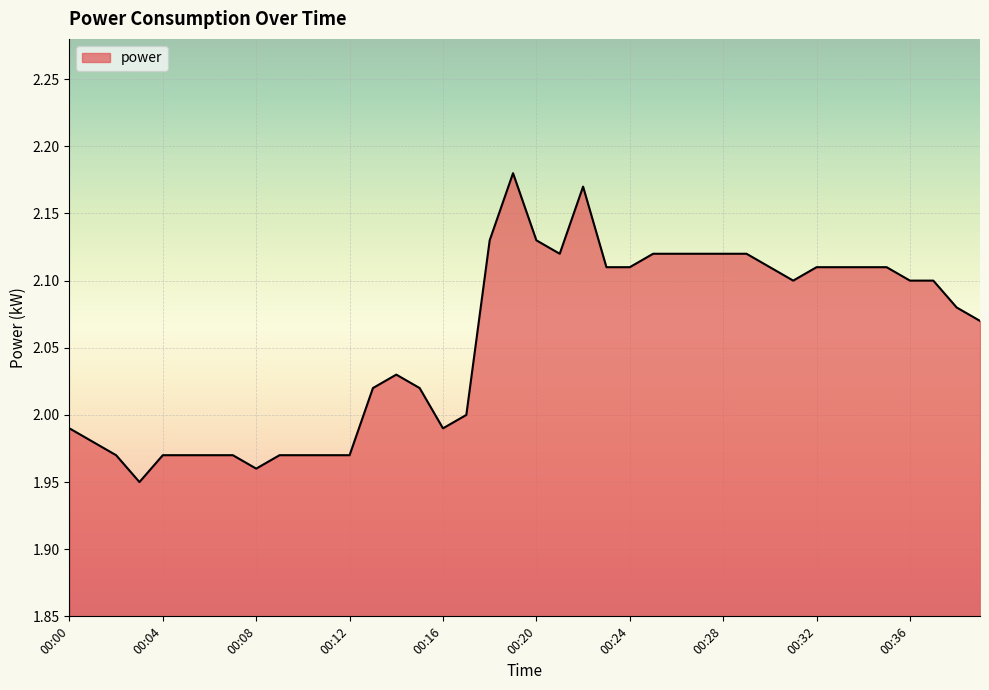

True or false: there are more than 0 points higher than both neighbors.

True